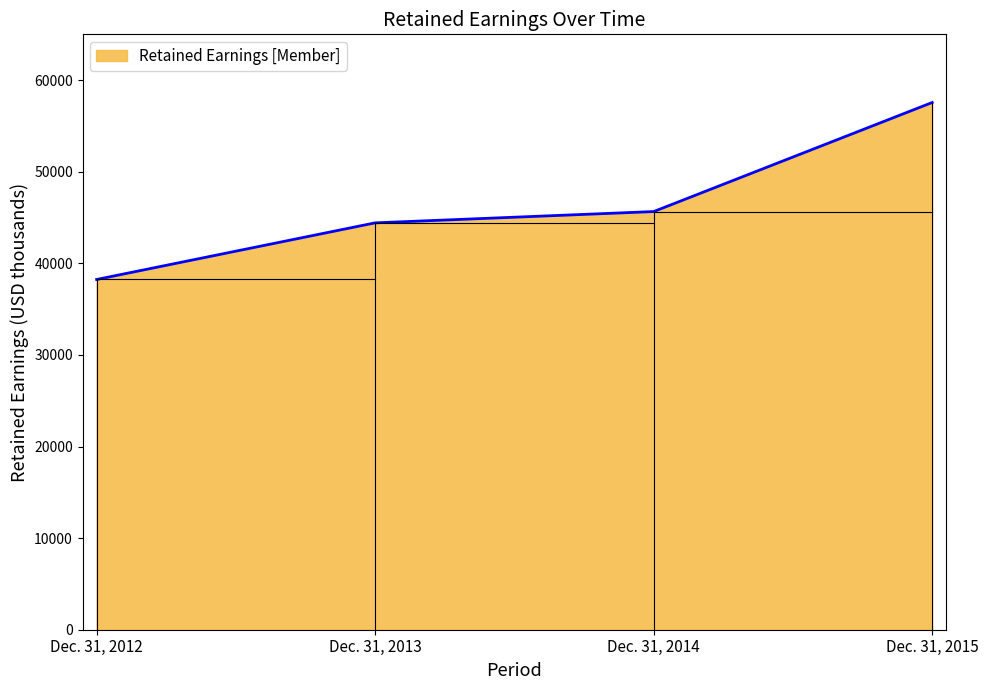

What is the change in value from Dec. 31, 2013 to Dec. 31, 2014?

+1232